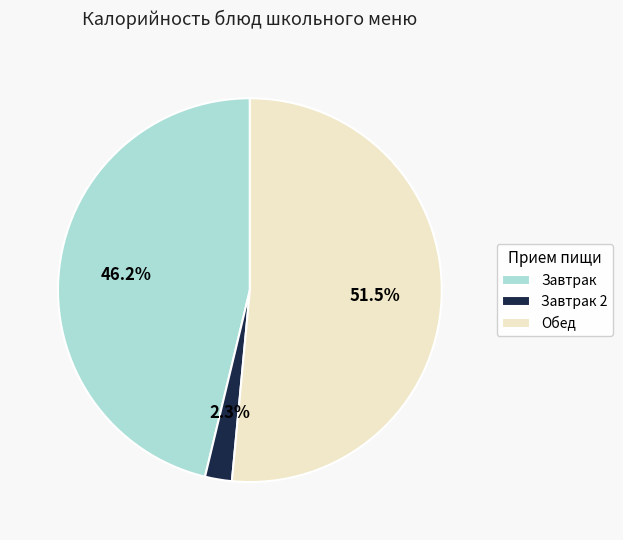

Is there any slice that represents more than half of the pie?

Yes